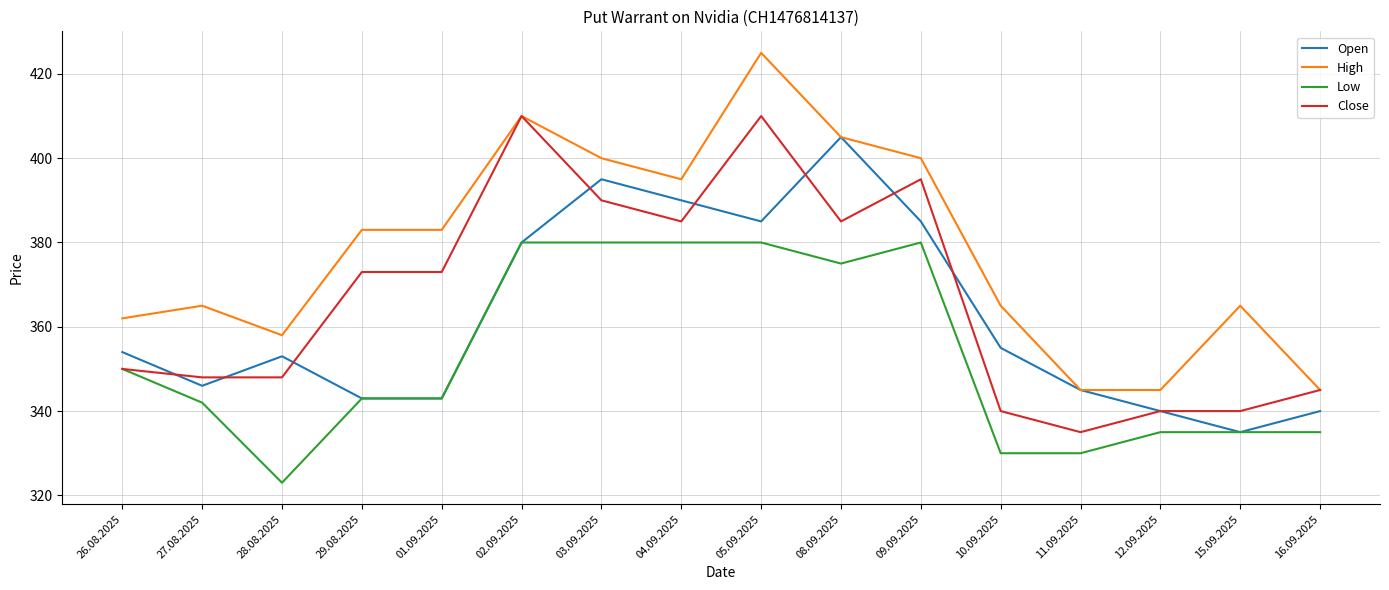

Which series changed the most between 02.09.2025 and 11.09.2025?

Close